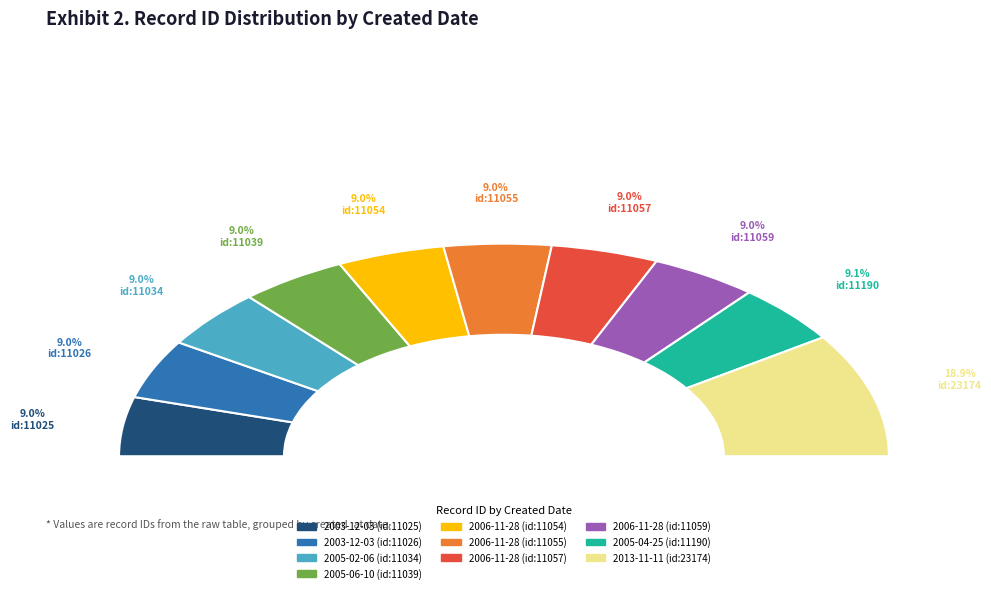

The 2003-12-03 (id:11025) slice represents 9% of the pie. True or false?

True